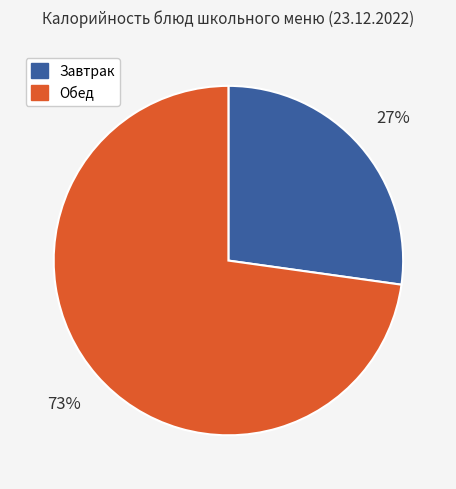

To the nearest percent, what is the difference between the largest and smallest slice percentages?

46%